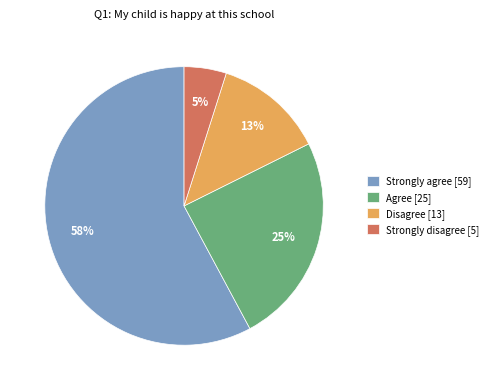

What is the ratio of the value at Agree [25] to the value at Strongly disagree [5]?

5.0